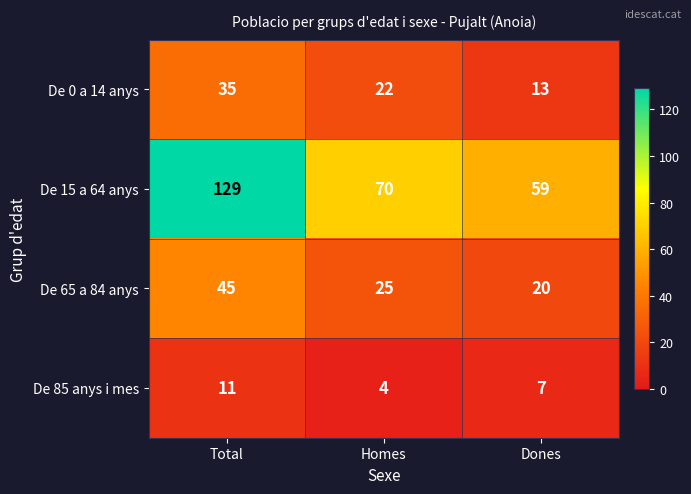

Which label corresponds to the smallest value in the chart?

Homes